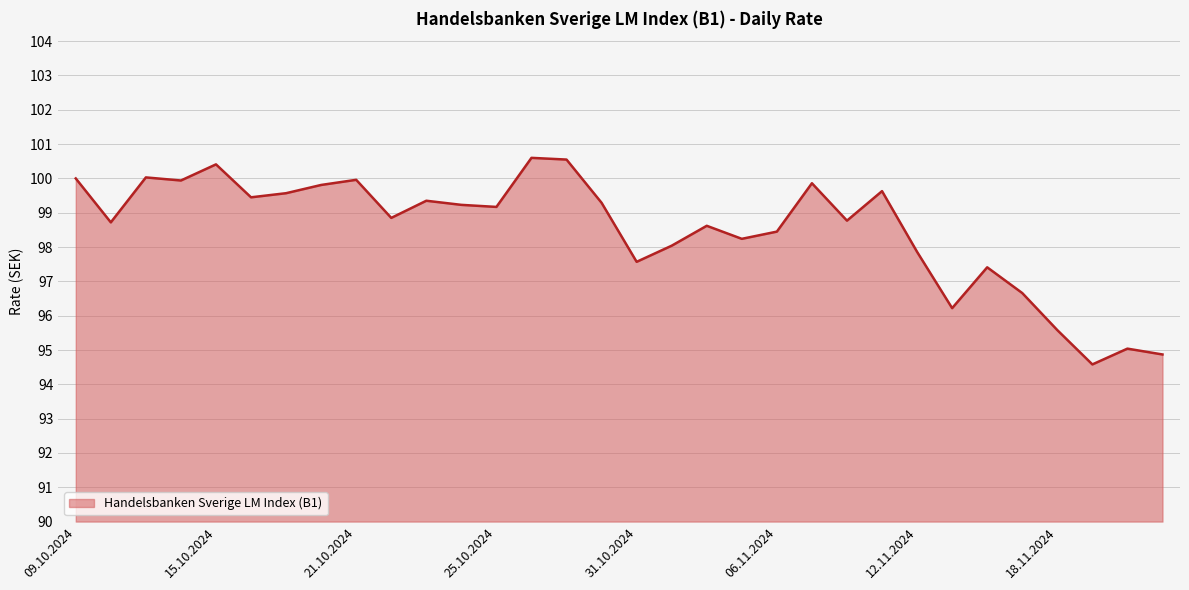

How many categories are shown in the chart?

32